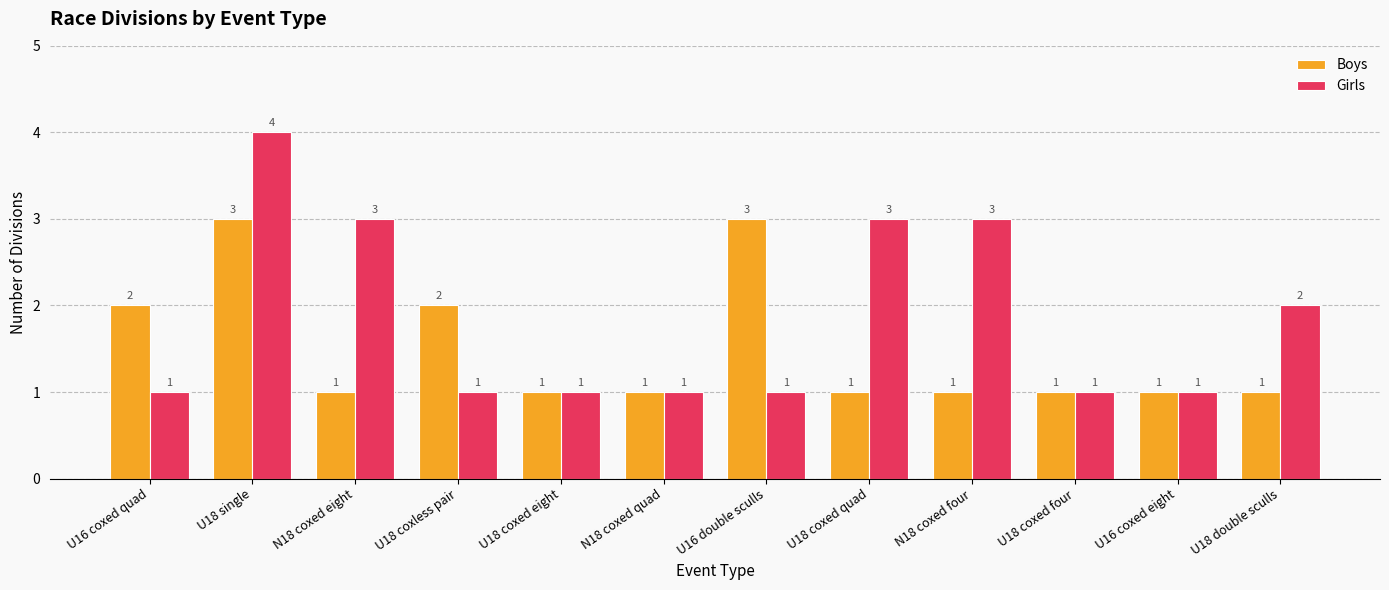

Count the Girls values in the range 1 to 3.

11